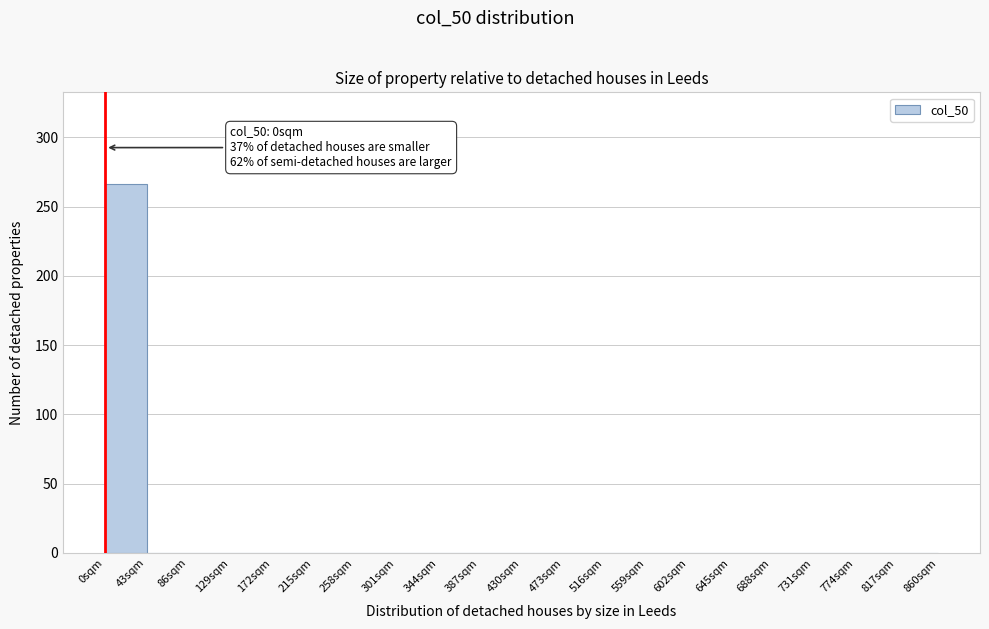

Which range on the x-axis has the tallest bar?

0 to 43